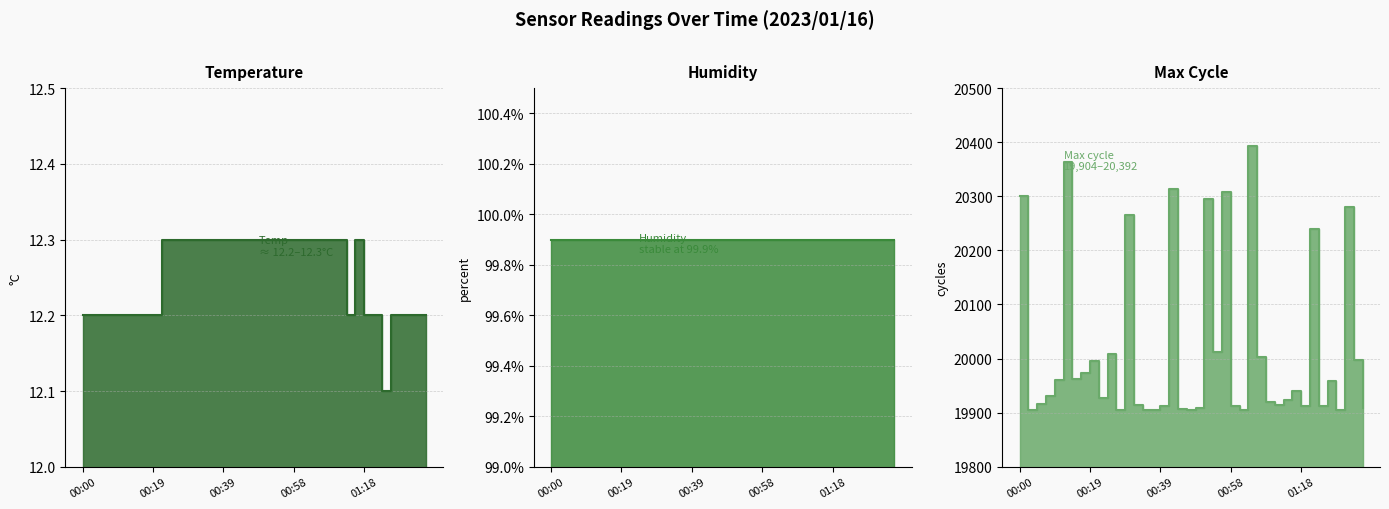

What is the value of the 33rd point from the left?

12.2